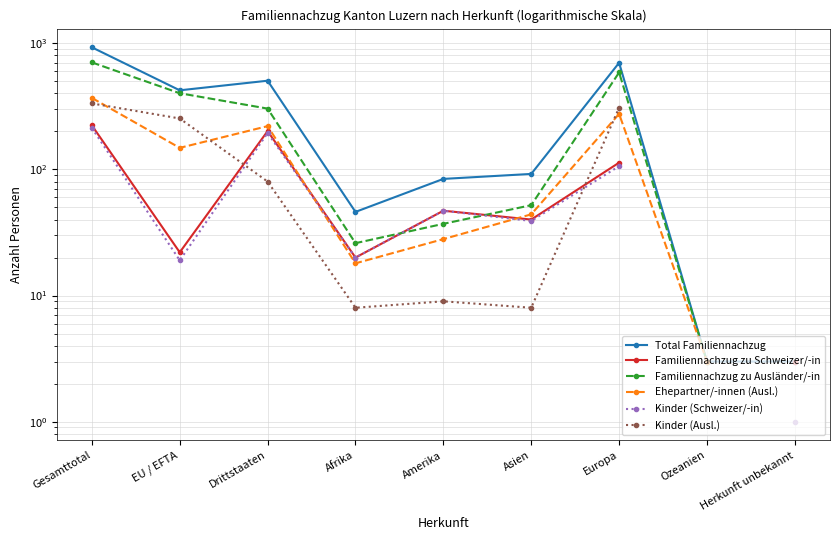

What are all the series names shown in the legend?

Total Familiennachzug, Familiennachzug zu Schweizer/-in, Familiennachzug zu Ausländer/-in, Ehepartner/-innen (Ausl.), Kinder (Schweizer/-in), Kinder (Ausl.)